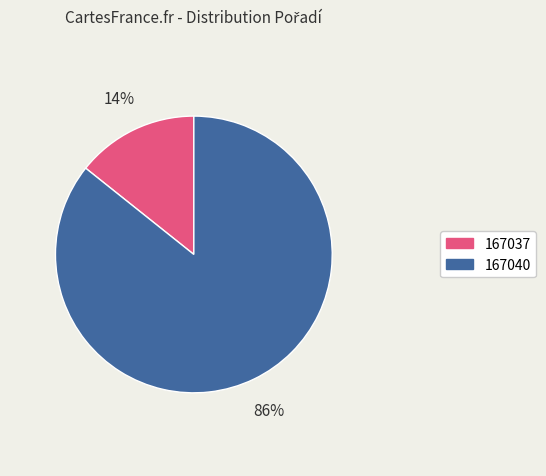

The 167040 slice represents 74% of the pie. True or false?

False